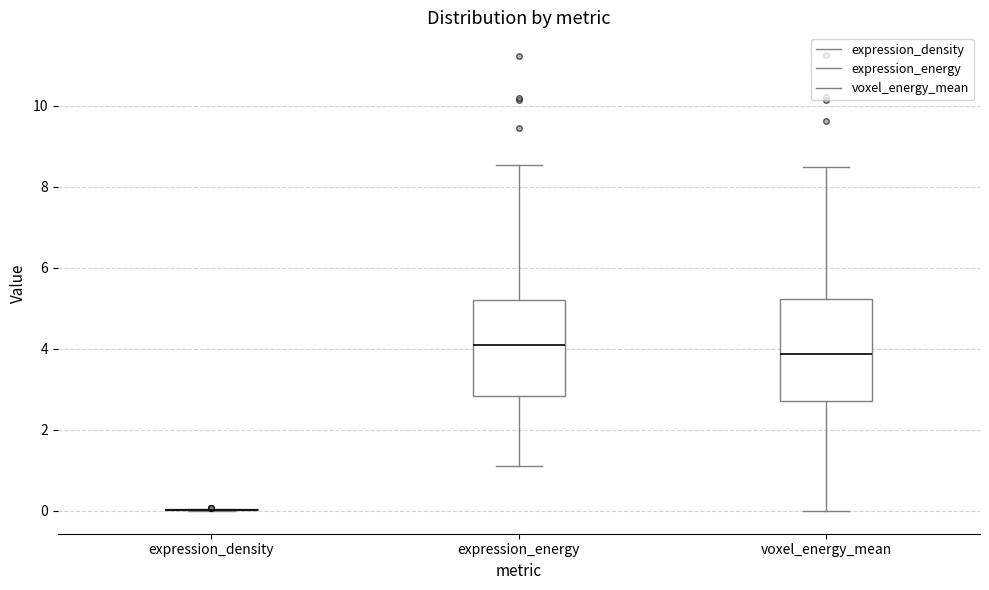

Reading left to right, read every box against the y-axis: the position of its median line, the range the box covers, and the ends of its whiskers. The values are not printed on the chart, so give them approximately, as read against the axis.

expression_density: box collapsed to a line at 0.0, whiskers 0.0 to 0.0
expression_energy: median 4.0, box 2.8 to 5.2, whiskers 1.2 to 8.6
voxel_energy_mean: median 3.8, box 2.8 to 5.2, whiskers 0.0 to 8.4